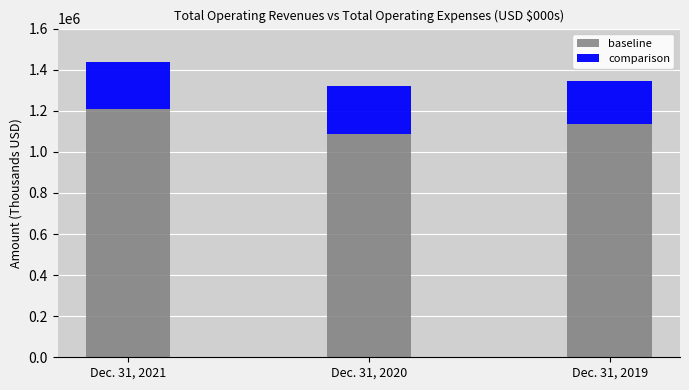

What is the difference between the second highest and minimum values in the baseline series?

46042